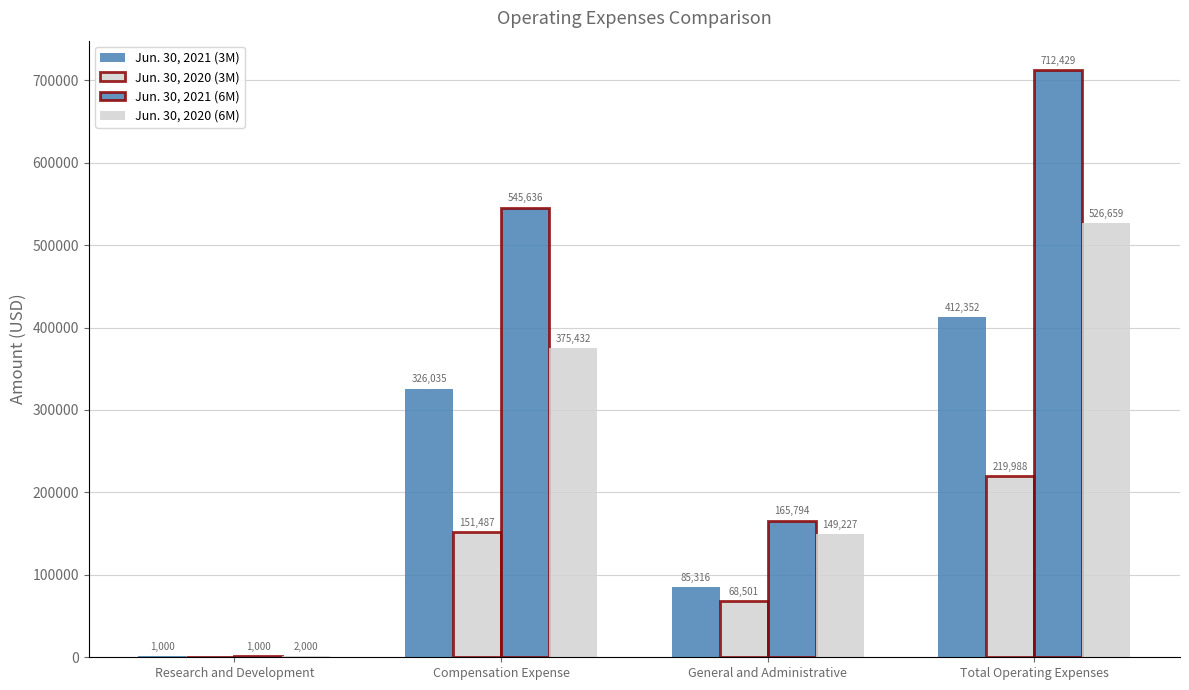

At which category is the sum across all series the highest?

Total Operating Expenses